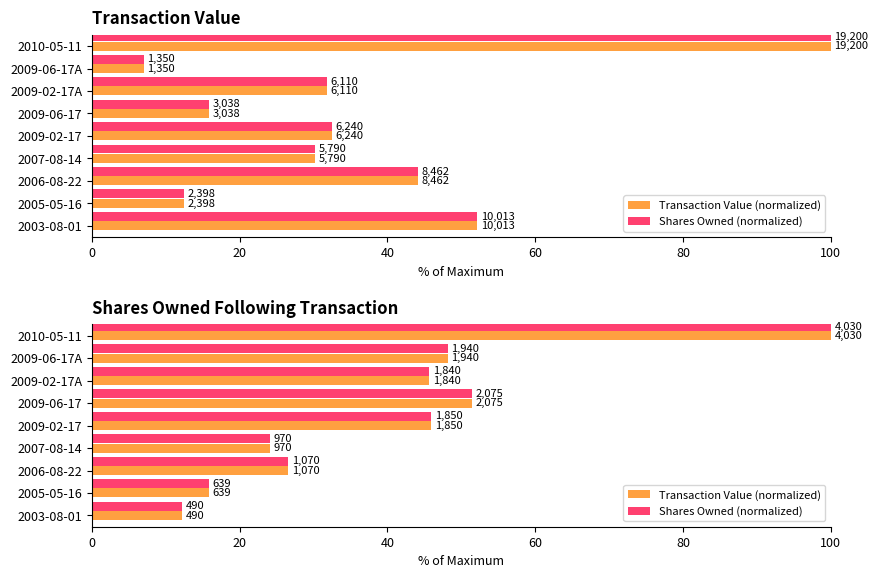

Is it true that Shares Owned (normalized) equals 12.5 at 2007-08-14?

False